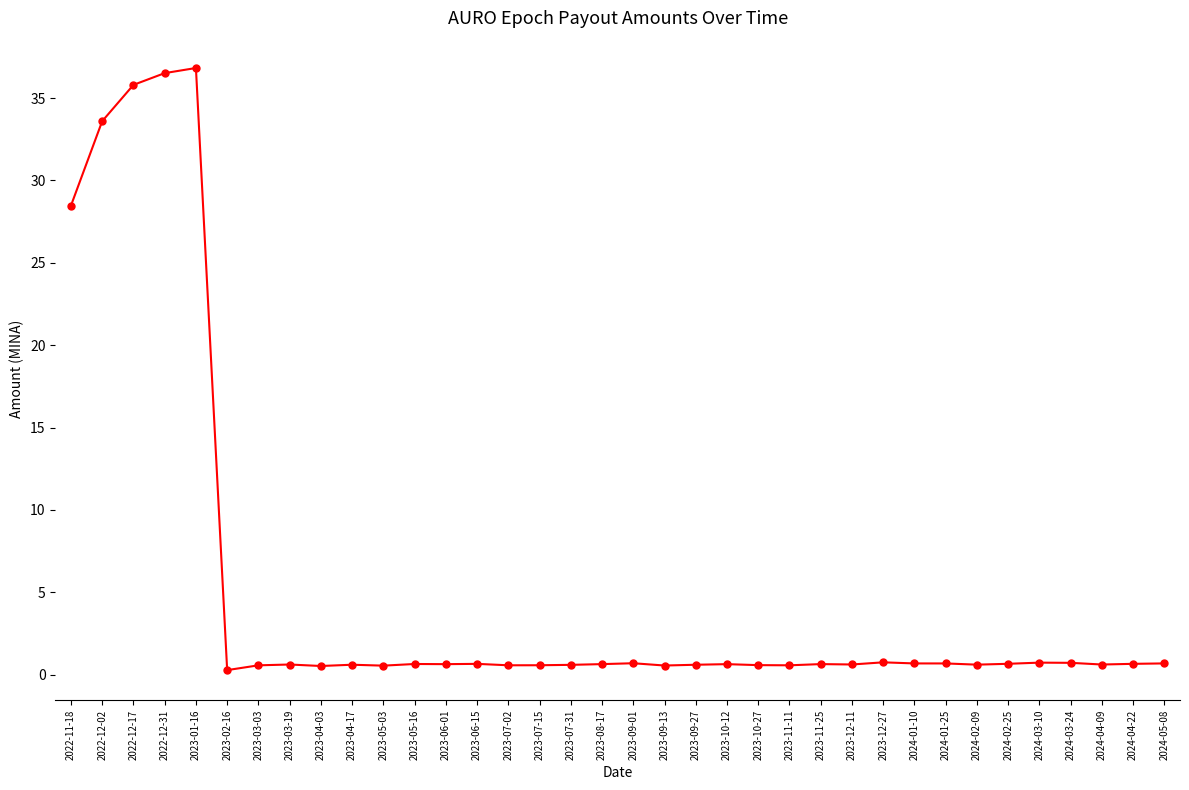

True or false: the data has more than 2 interior local peaks.

True